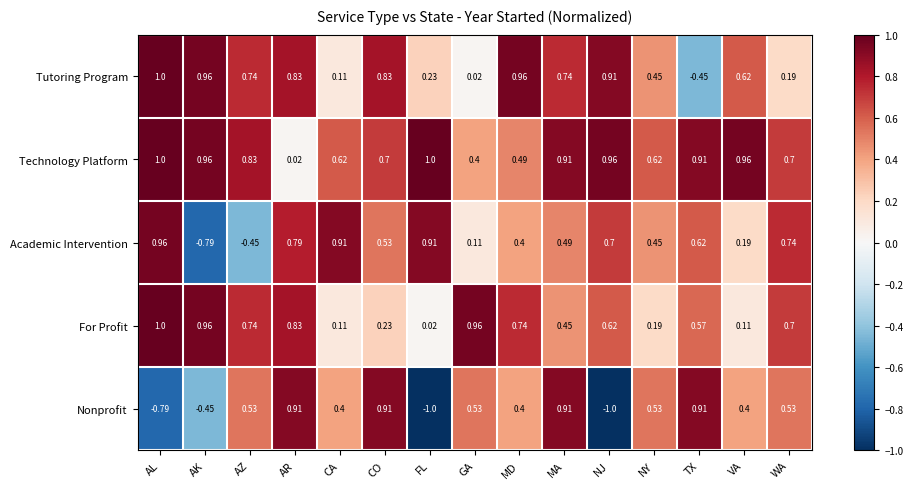

Between AK and VA, which series saw the biggest shift?

Academic Intervention